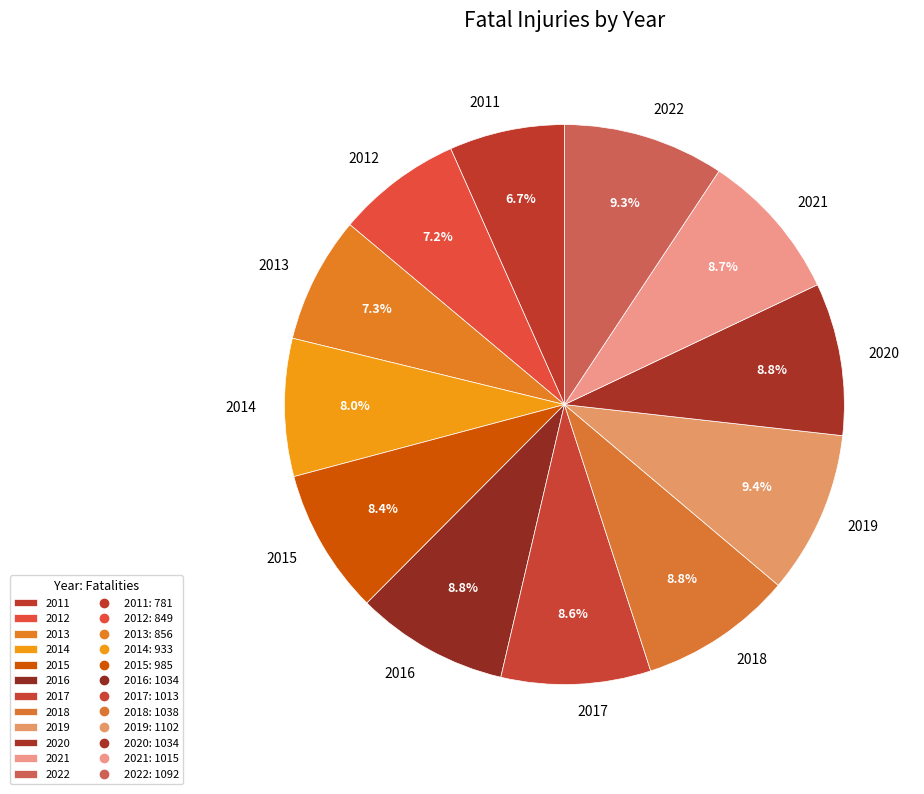

Is the sum of 2018 and 2019 greater than half?

No